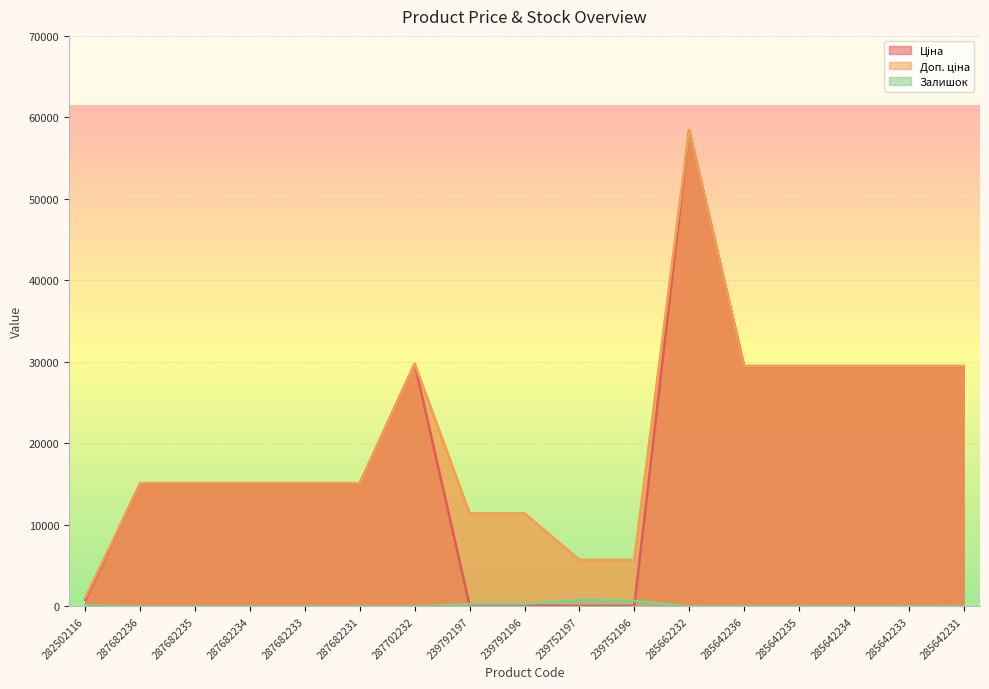

Where does the Ціна series first go above 15120?

287702232